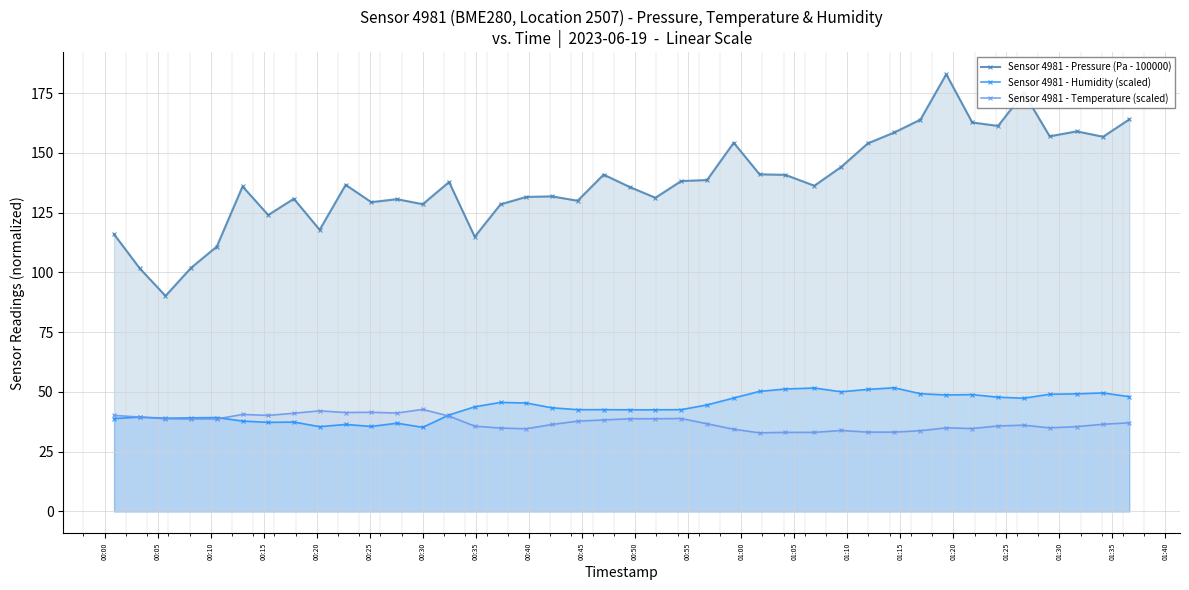

At how many categories does at least one series exceed 67?

40